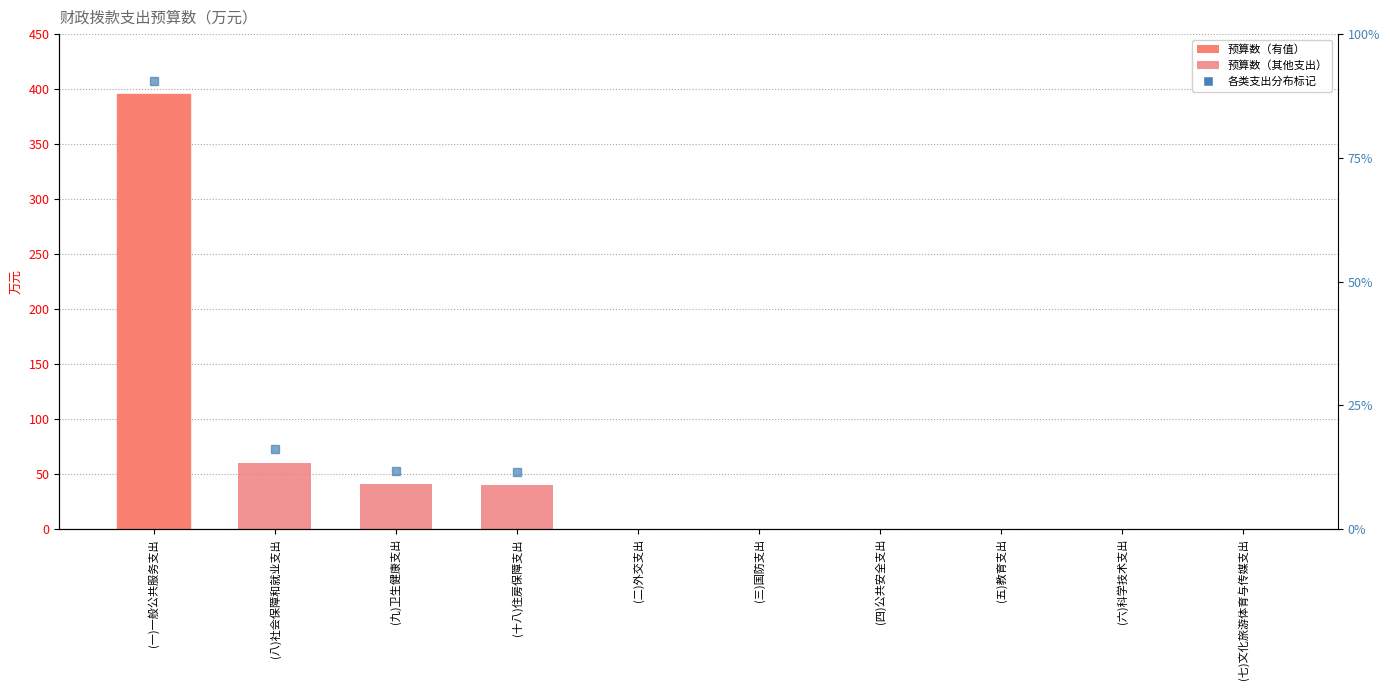

How many distinct data groups are displayed?

1